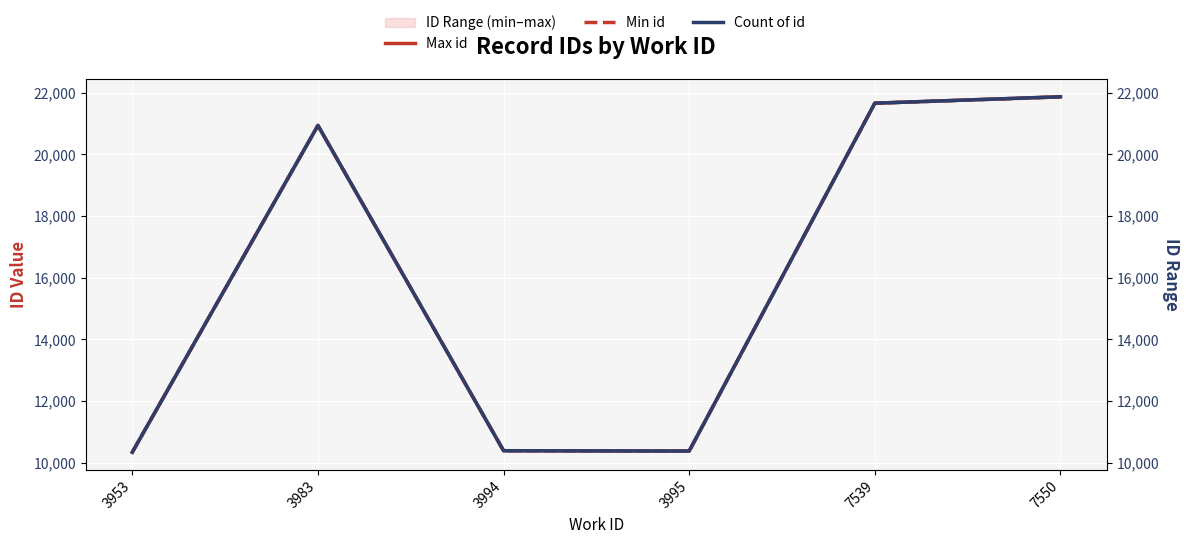

What is the value of the Min id point at the 1st from the left?

10336